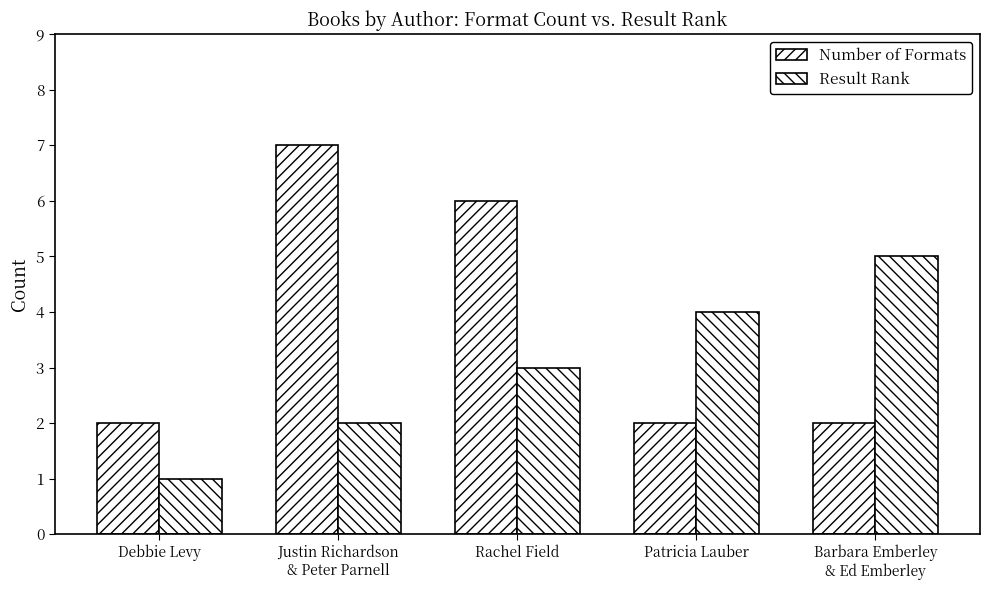

True or false: Number of Formats has a value of 2 at Barbara Emberley
& Ed Emberley.

True